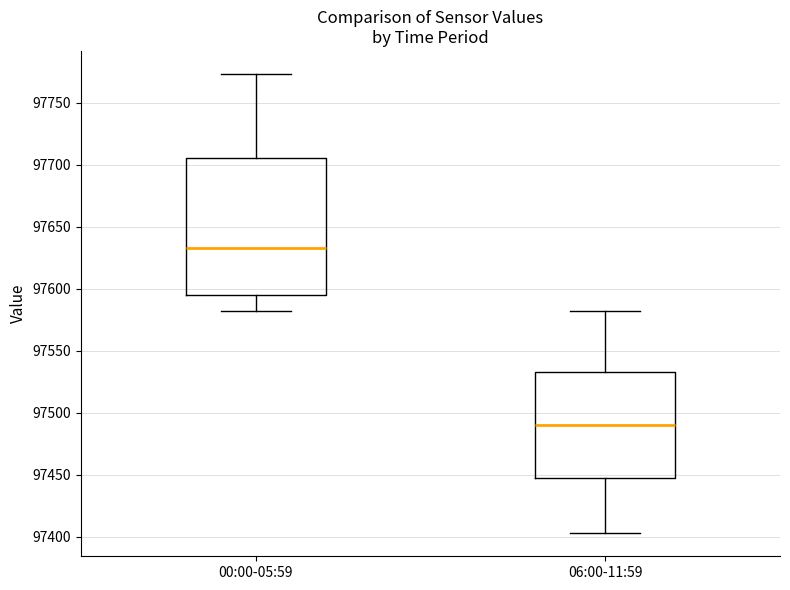

Which box's median line is the highest?

00:00-05:59